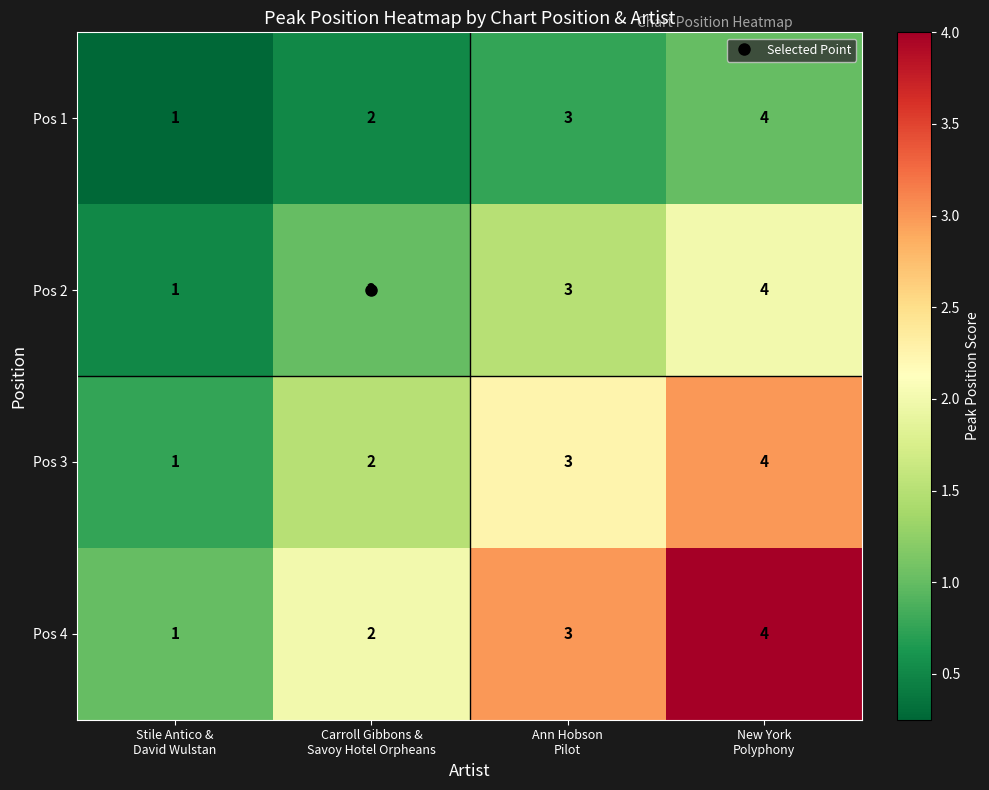

Count the Pos 4 values in the range 2 to 4.

3